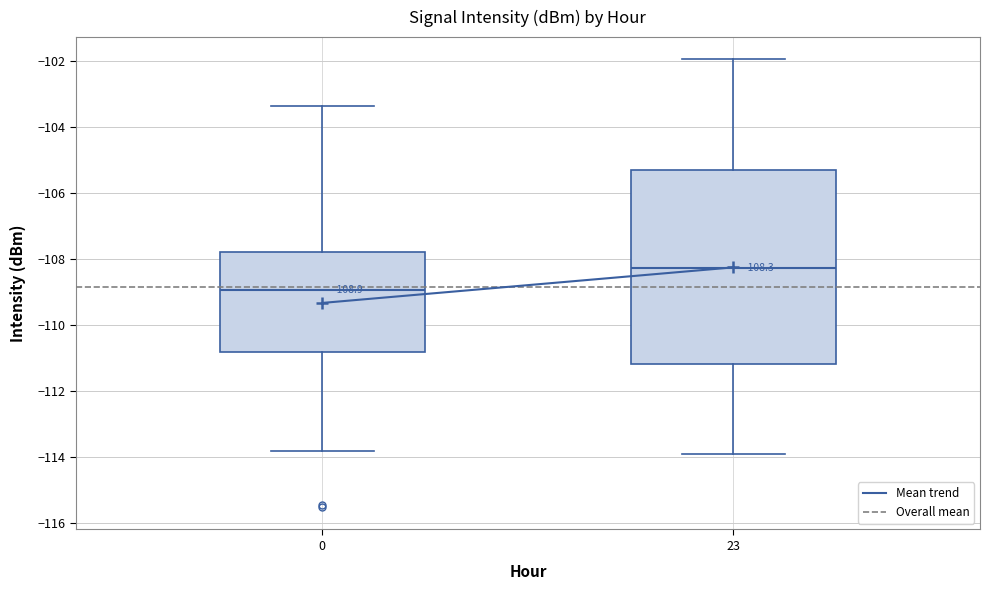

Which box is the tallest, from its lower edge to its upper edge?

23